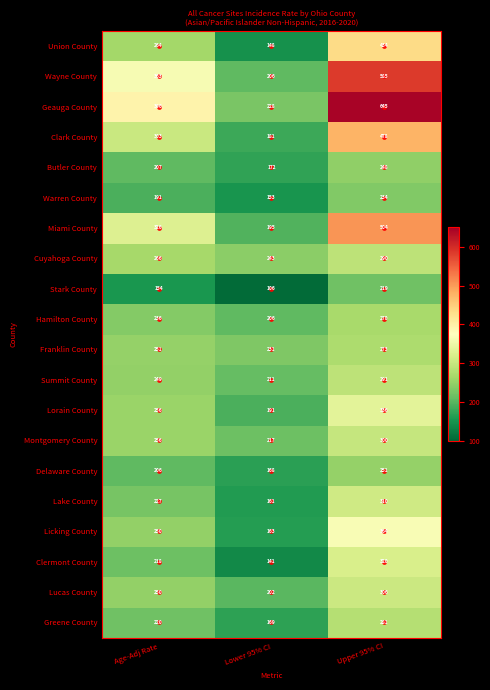

Which series has the largest total across all categories?

Geauga County